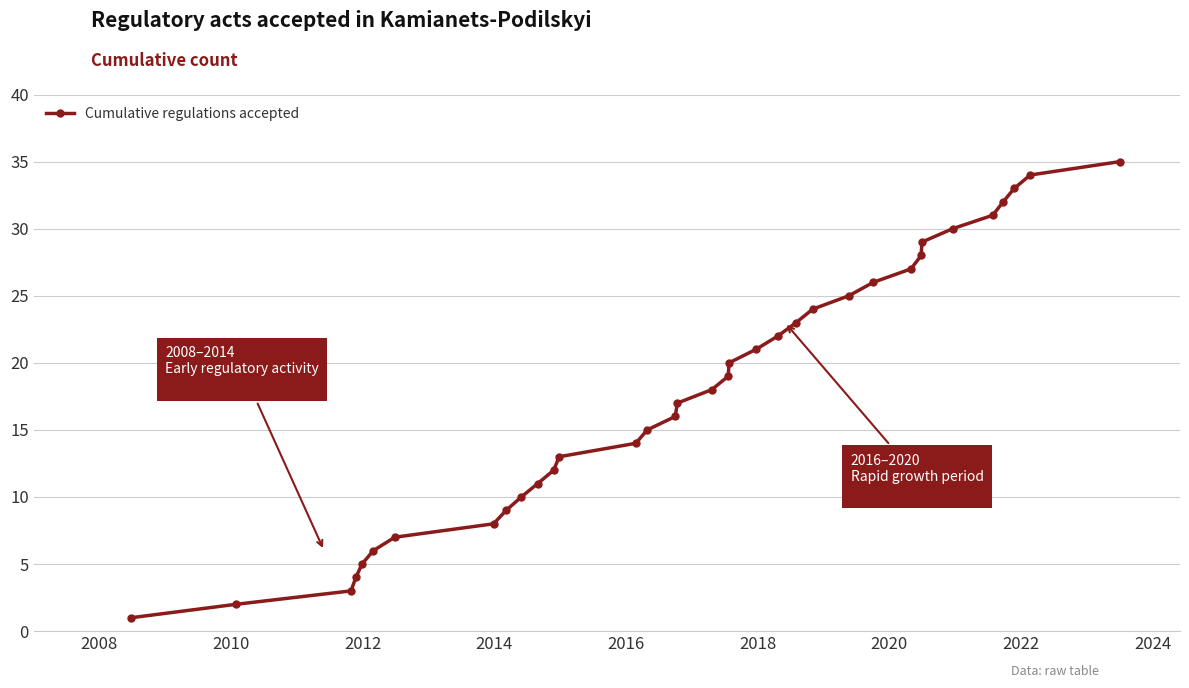

True or false: the data has more than 0 interior local peaks.

False